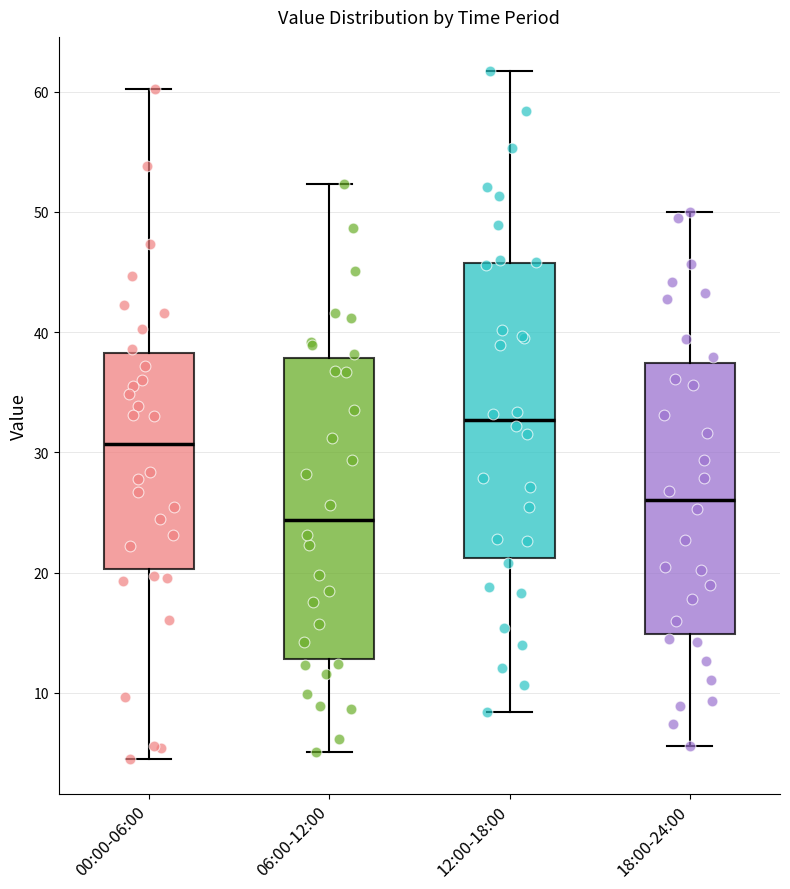

Reading left to right, transcribe this box plot: for each box, give where its median line is, the range the box spans, and where its two whiskers end, as read against the y-axis. The values are not printed on the chart, so give them approximately, as read against the axis.

00:00-06:00: median 31, box 20 to 38, whiskers 5 to 60
06:00-12:00: median 24, box 13 to 38, whiskers 5 to 52
12:00-18:00: median 33, box 21 to 46, whiskers 8 to 62
18:00-24:00: median 26, box 15 to 37, whiskers 6 to 50